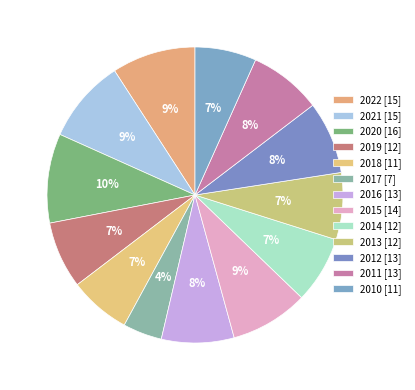

Count the number of slices in the pie.

13